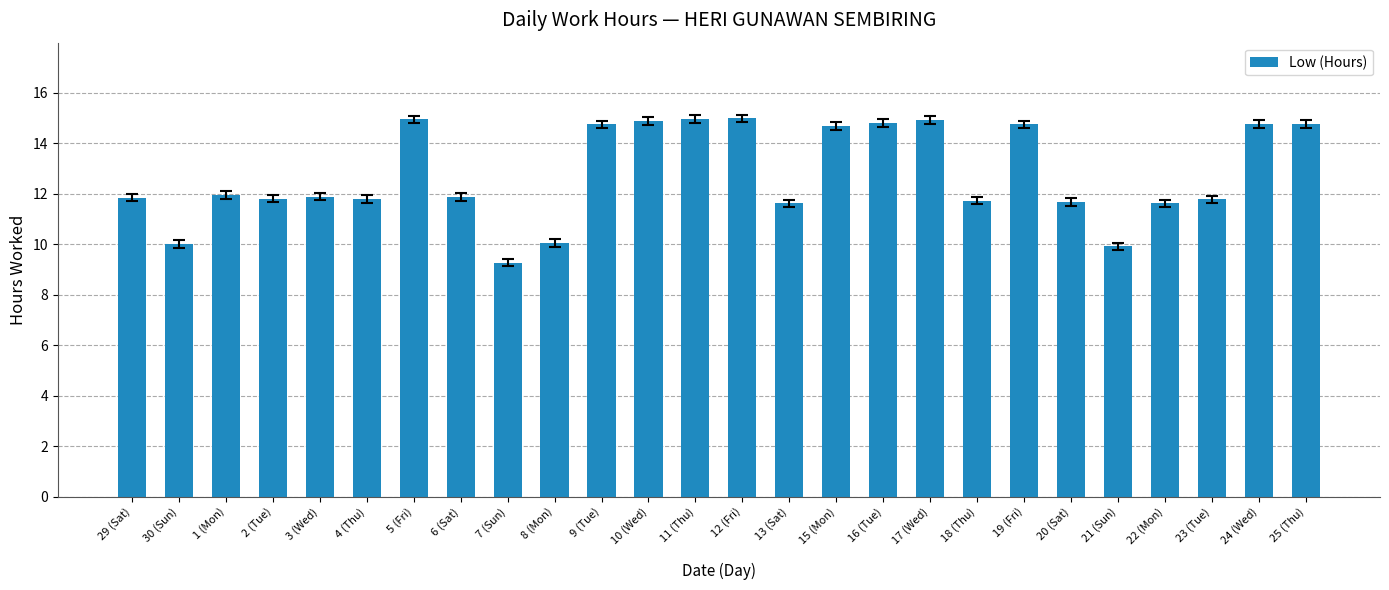

Does the chart contain any negative values?

No